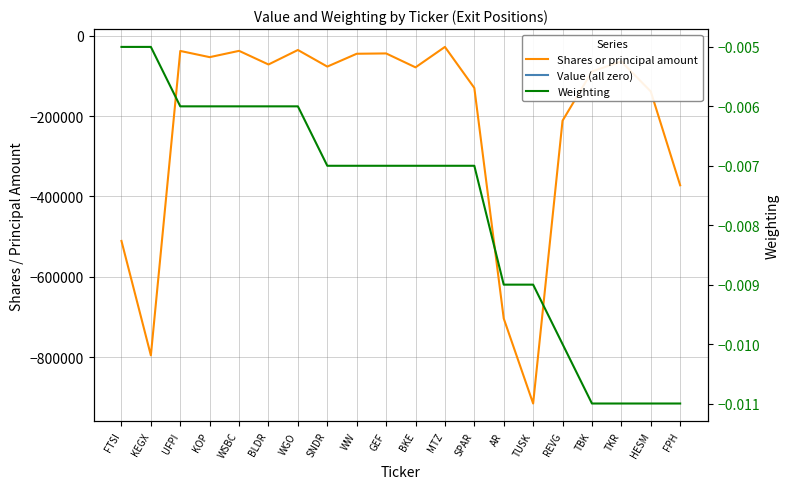

What is the difference between the highest and lowest values at KOP?

53404.0